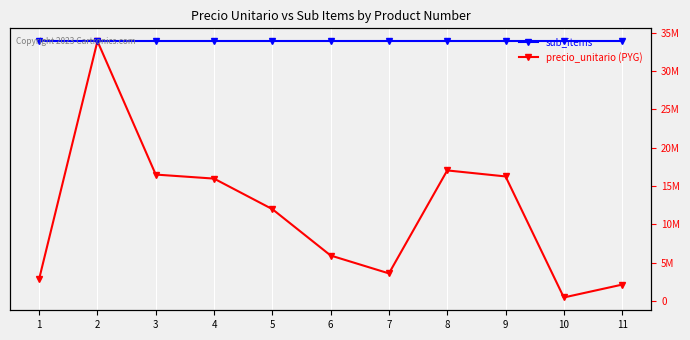

True or false: sub_items and precio_unitario (PYG) intersect in this chart.

False